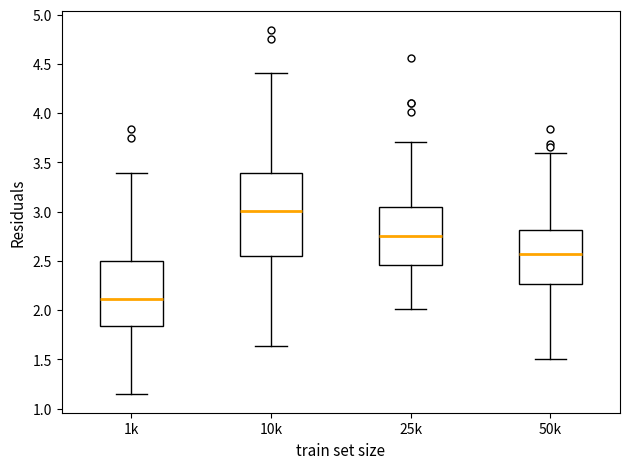

Where does the upper whisker of the box for 1k end on the y-axis? The values are not printed on the chart, so give them approximately, as read against the axis.

3.40